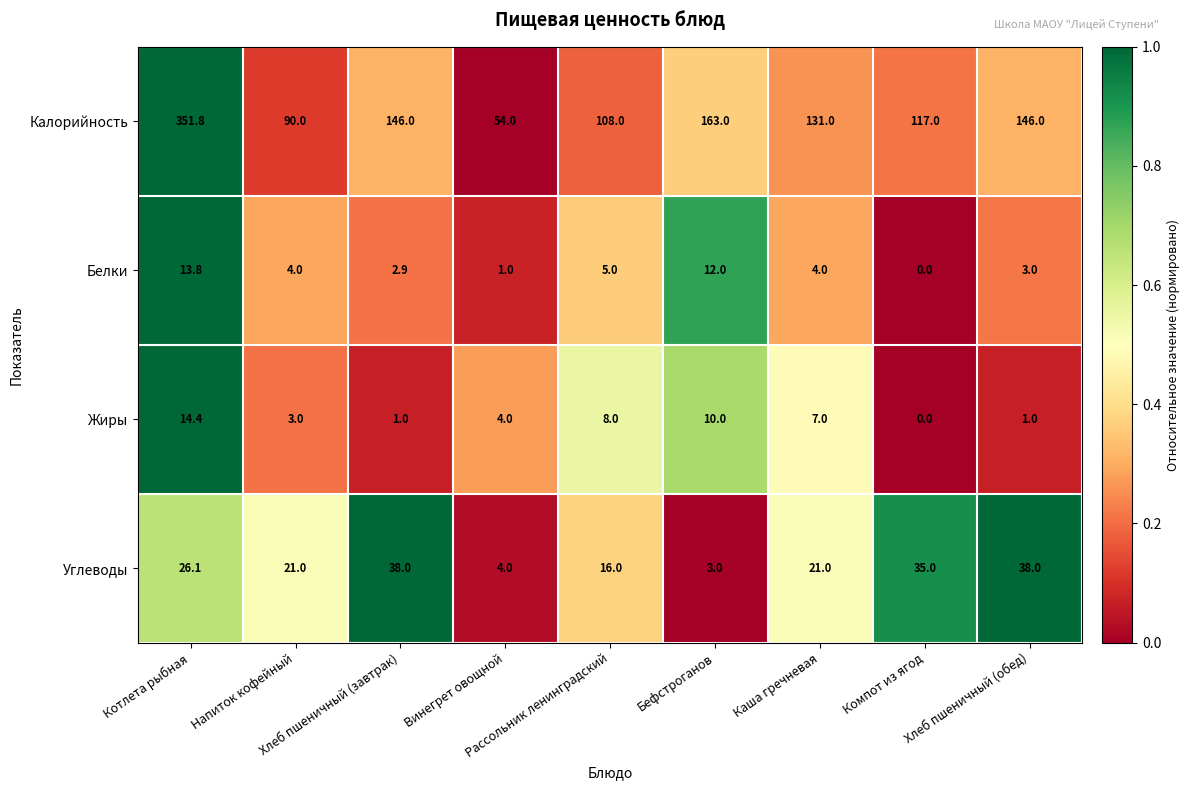

Rank the series by their maximum value, from highest to lowest.

Калорийность, Углеводы, Жиры, Белки